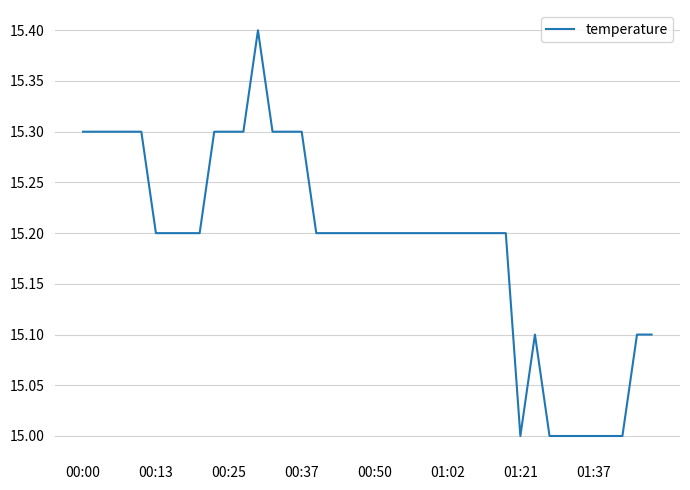

What is the maximum value shown in the chart?

15.4